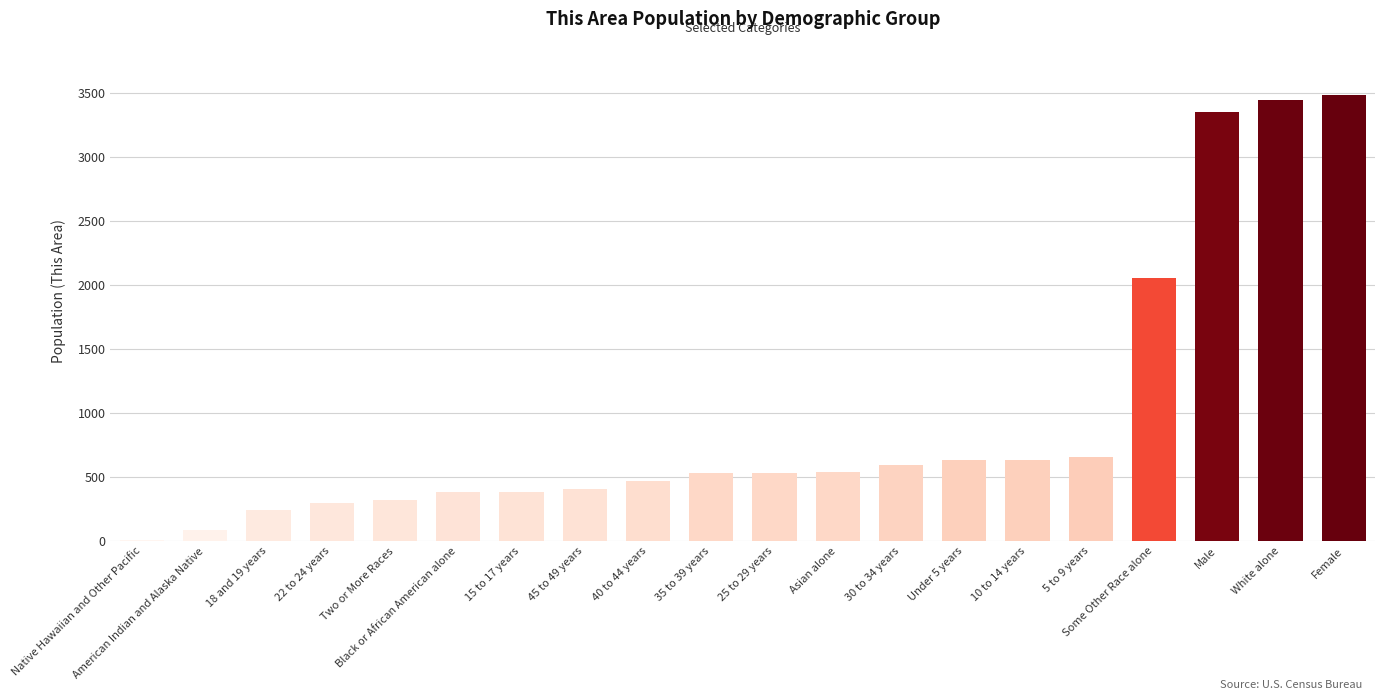

Between 5 to 9 years and 15 to 17 years, which is larger?

5 to 9 years